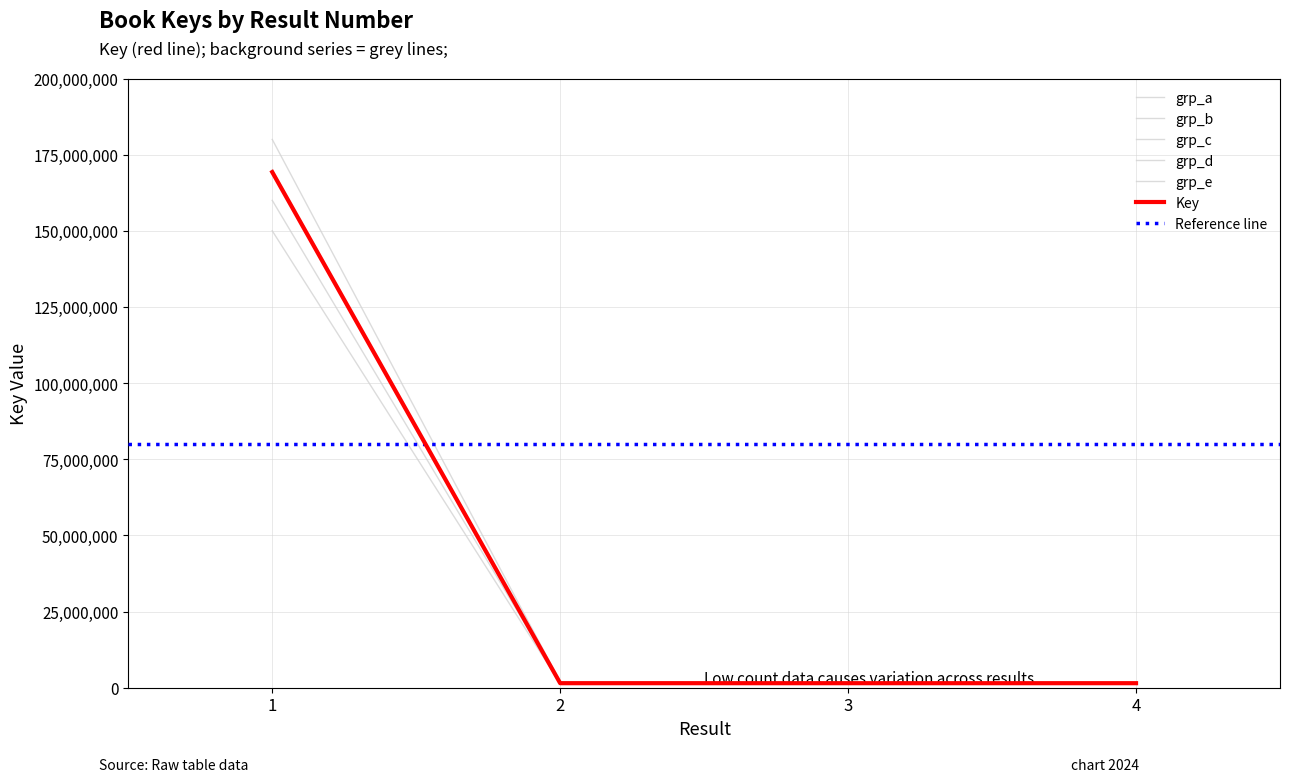

What is the difference between the maximum and second lowest values?

167796652